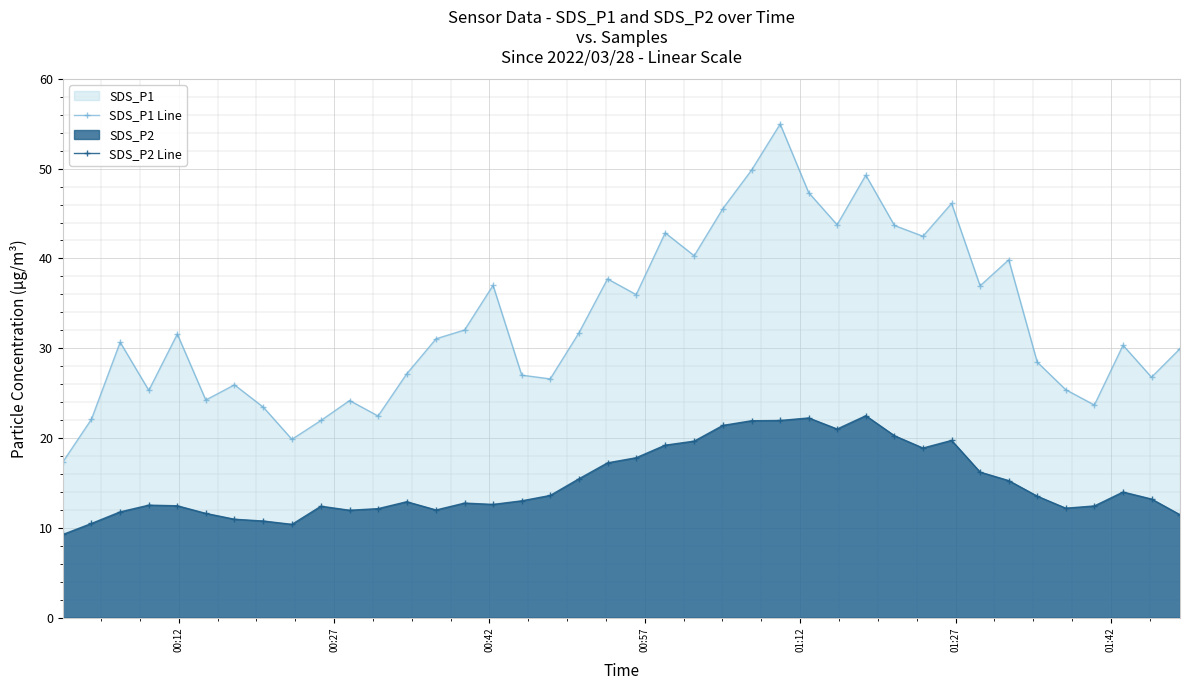

List the series in order of their peak value, highest first.

SDS_P1 Line, SDS_P2 Line